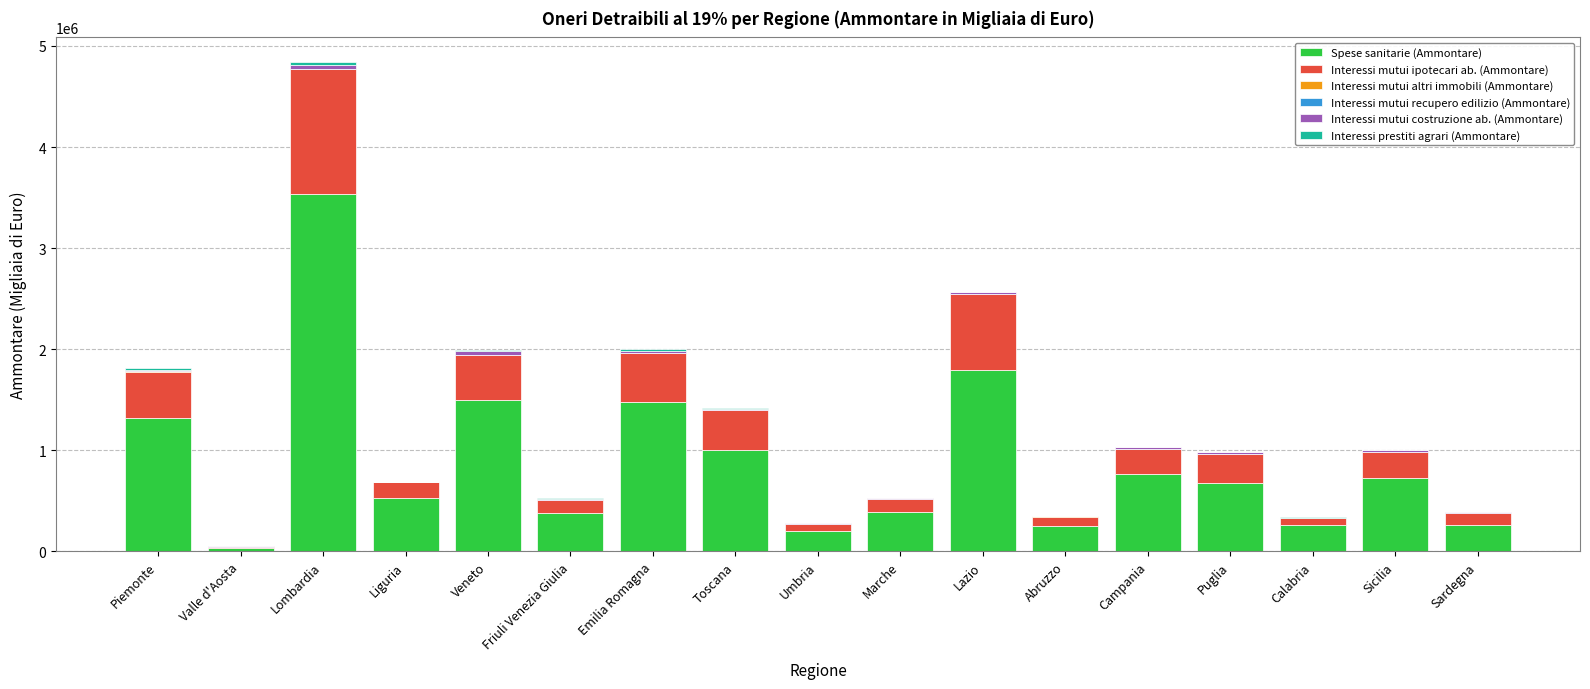

At which category is the sum across all series the highest?

Lombardia